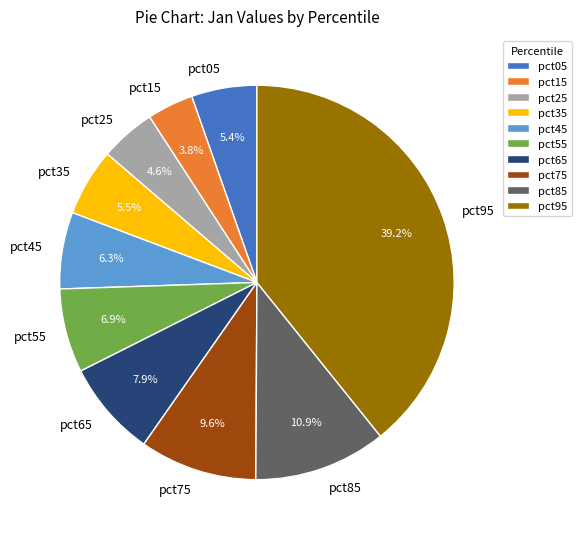

Between pct55 and pct45, which is larger?

pct55